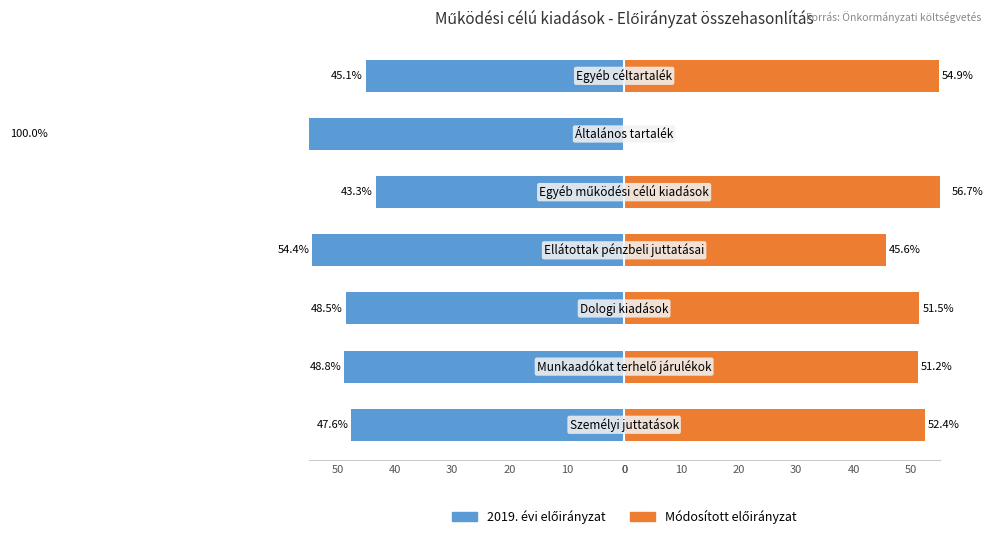

How many series are shown in this chart?

2